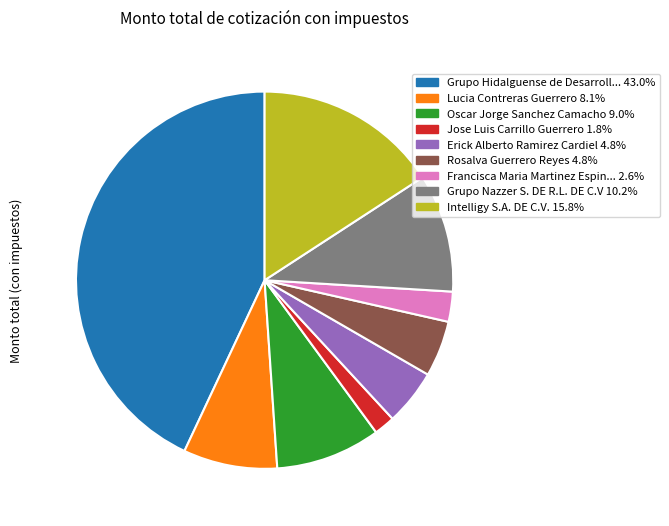

Is there a majority slice in this chart?

No